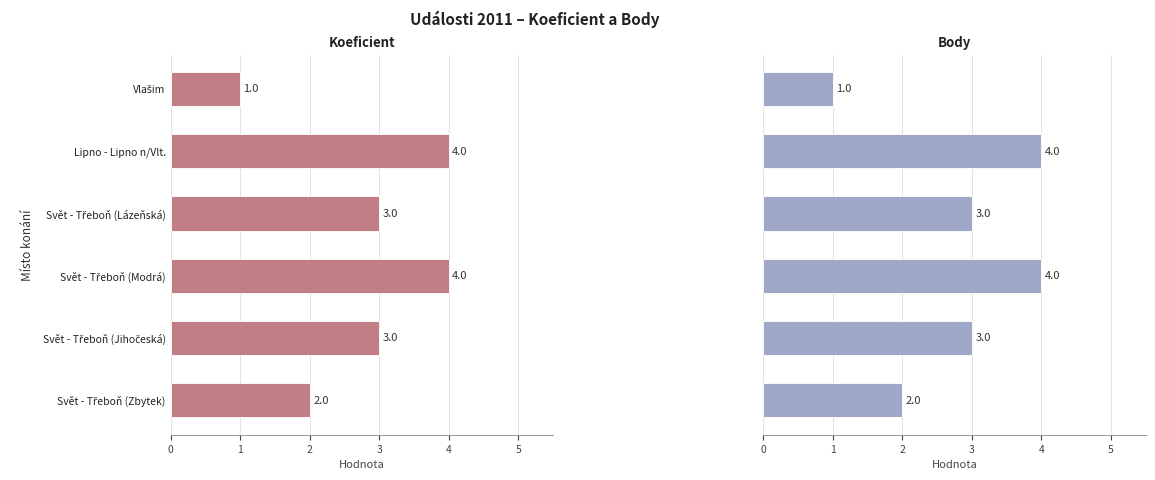

Which series has the largest total across all categories?

Koeficient